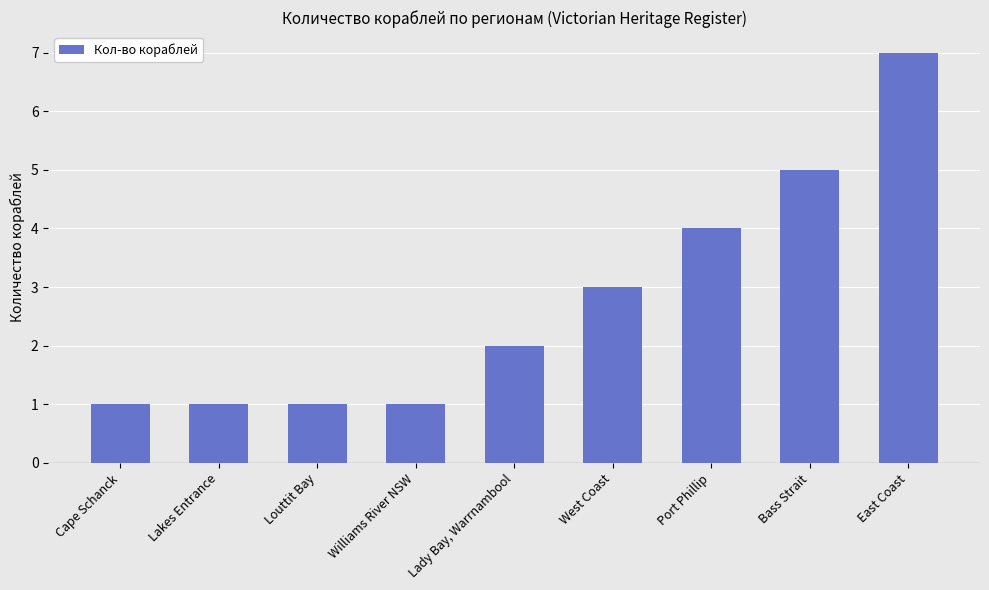

What is the change in value from Cape Schanck to Bass Strait?

+4